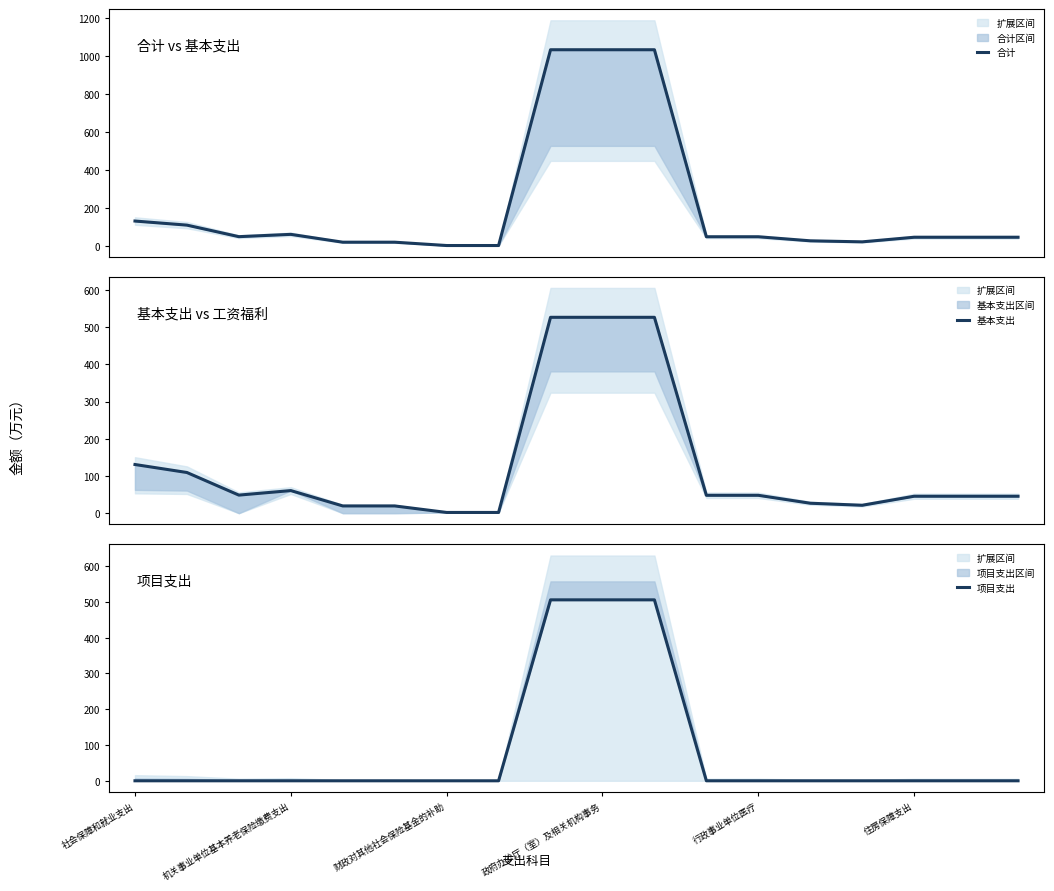

True or false: 项目支出 and 合计 intersect in this chart.

False